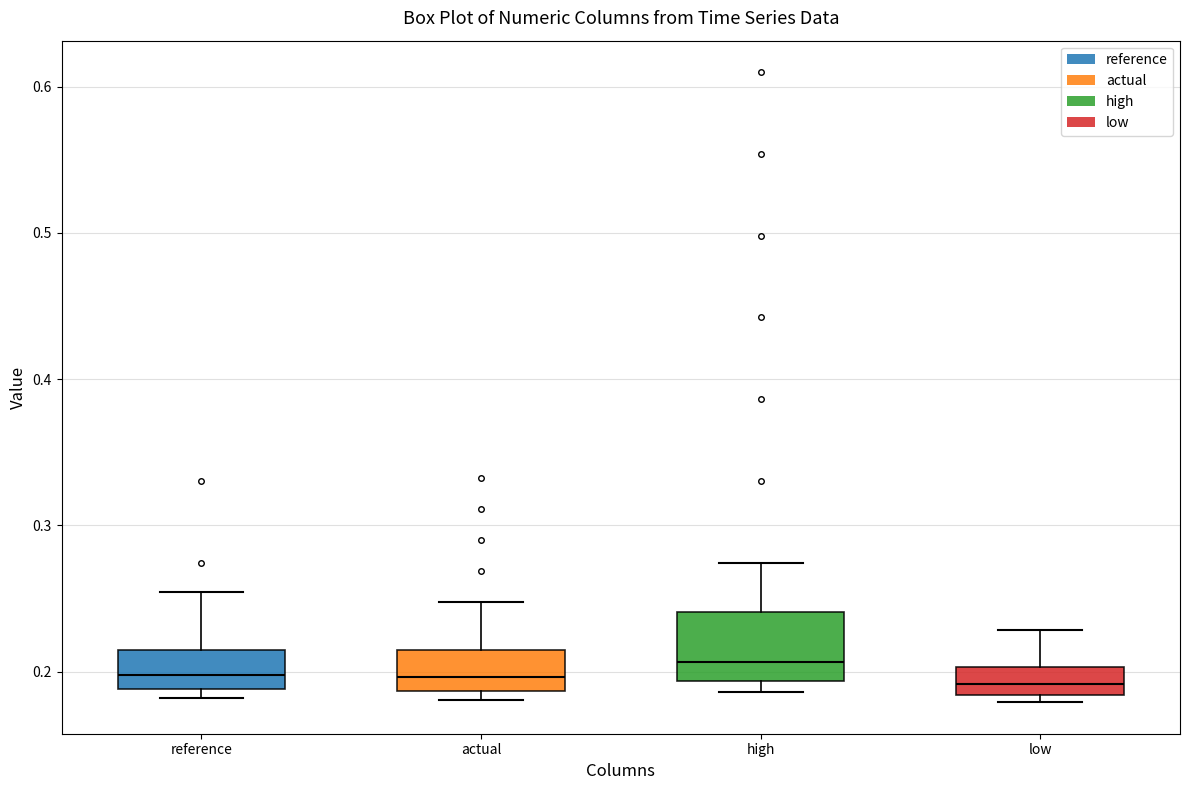

Where does the median line of the box for actual sit on the y-axis? The values are not printed on the chart, so give them approximately, as read against the axis.

0.20